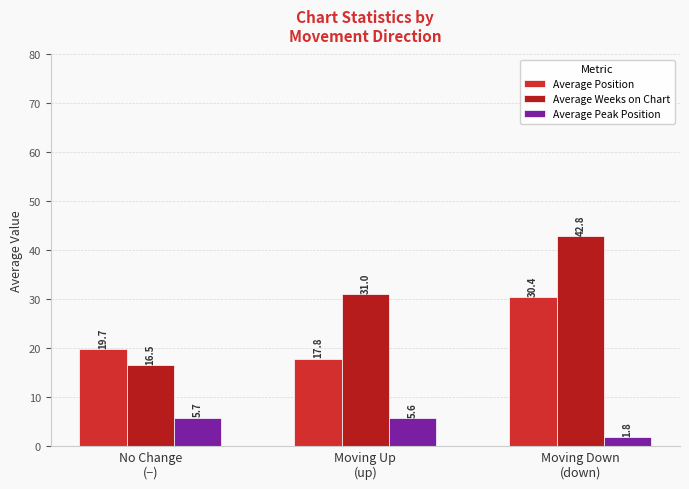

Are the bars grouped side by side (vs. stacked)?

Yes